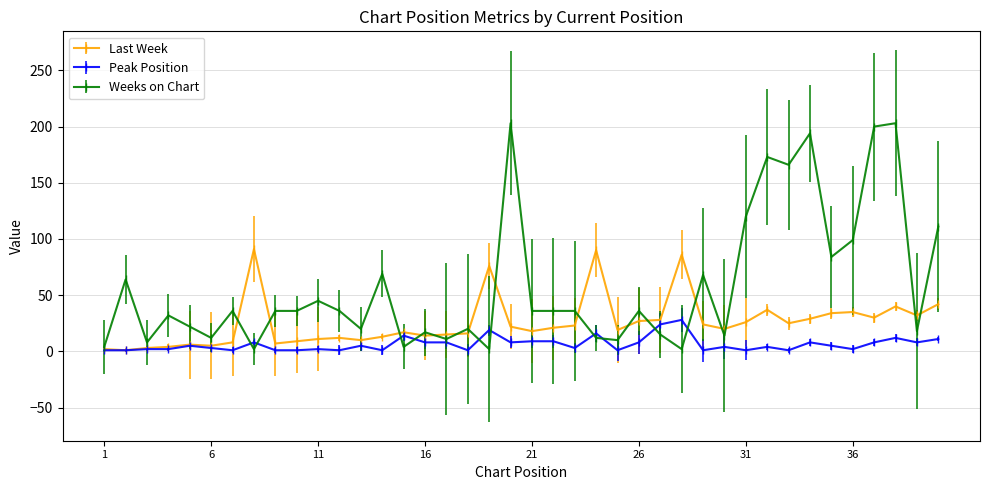

Which series has the largest total across all categories?

Weeks on Chart